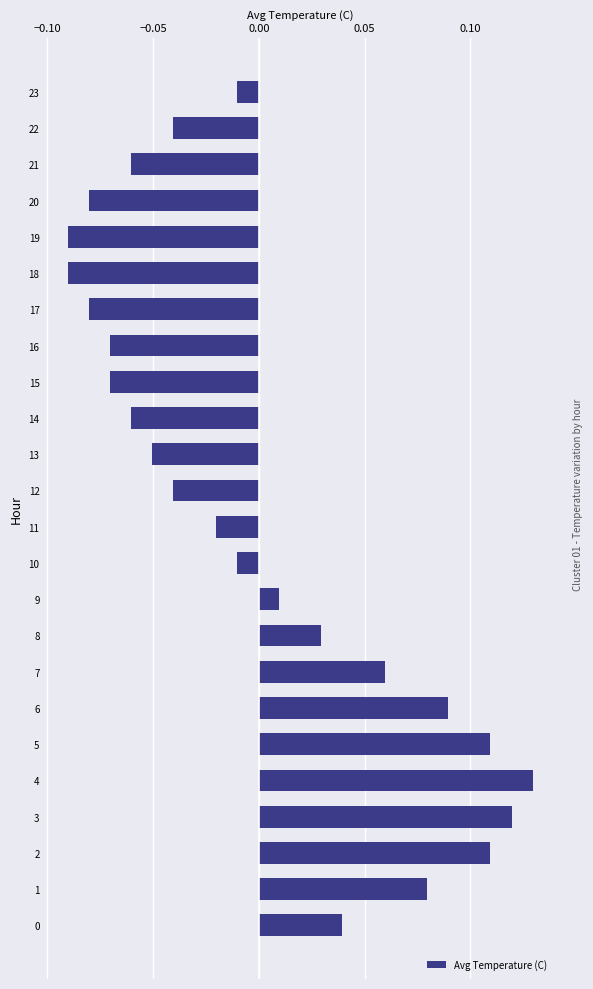

How many data points are less than 0?

14